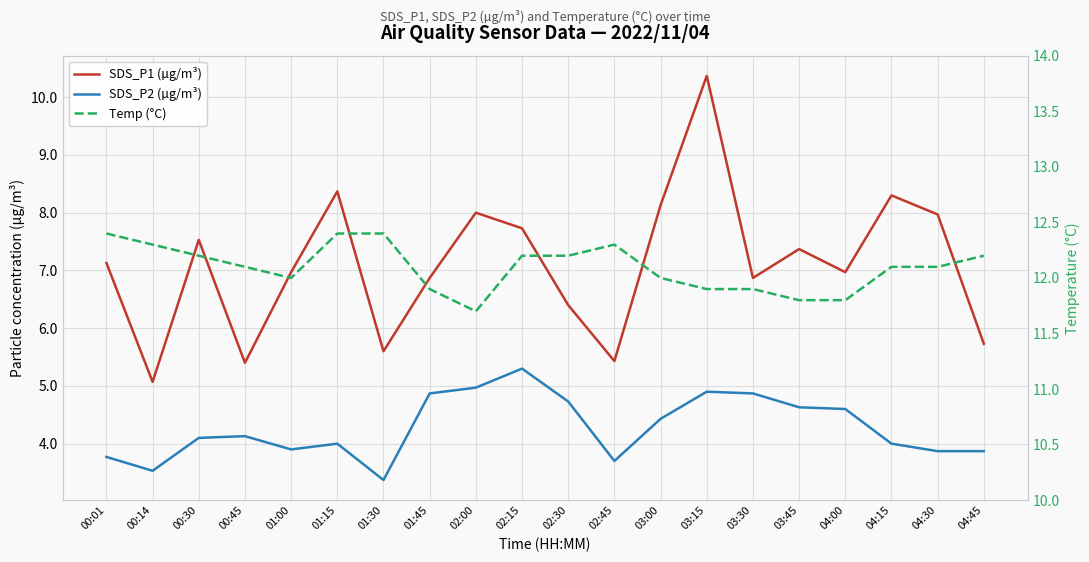

What is the average value of the SDS_P2 (µg/m³) series?

4.3